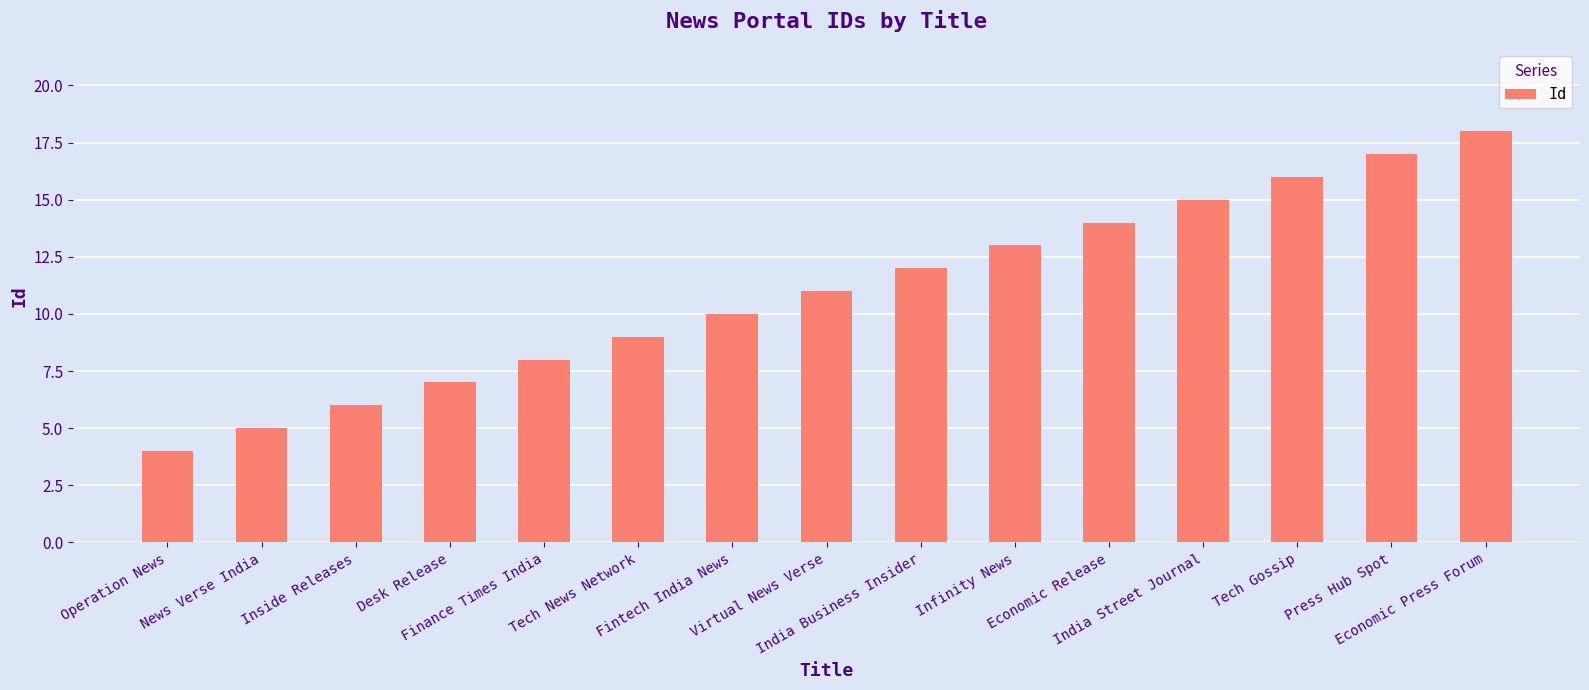

Rank the categories by value from highest to lowest.

Economic Press Forum, Press Hub Spot, Tech Gossip, India Street Journal, Economic Release, Infinity News, India Business Insider, Virtual News Verse, Fintech India News, Tech News Network, Finance Times India, Desk Release, Inside Releases, News Verse India, Operation News